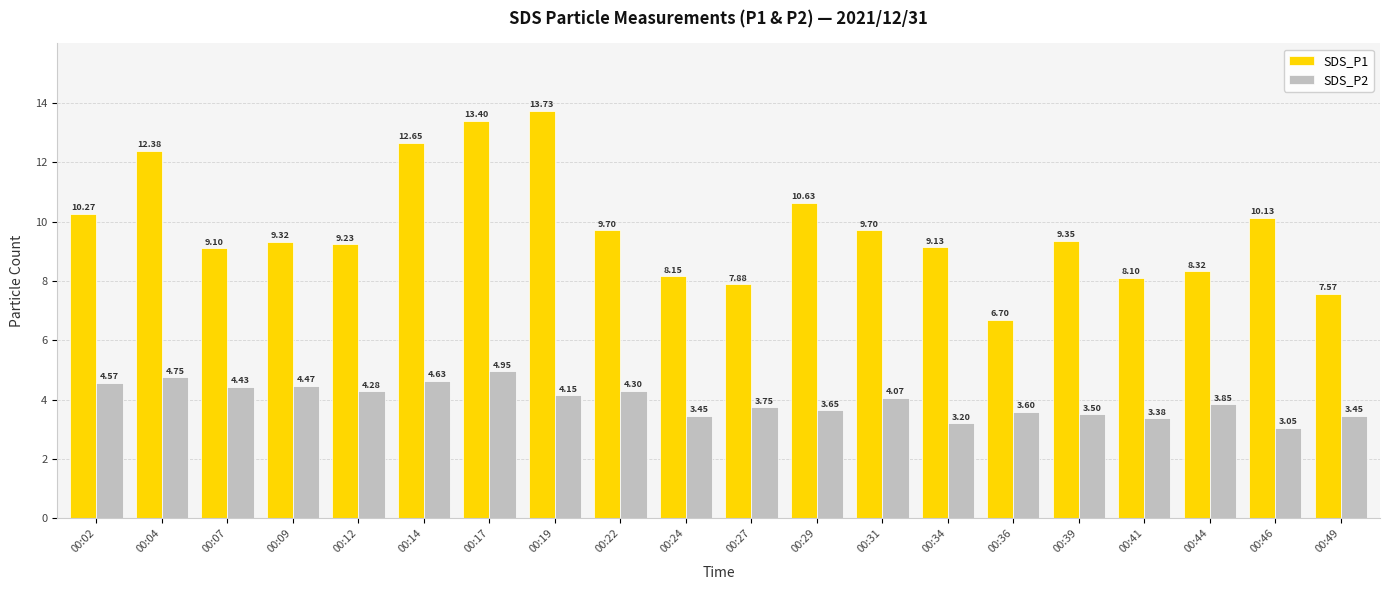

Does the chart contain stacked bars?

No